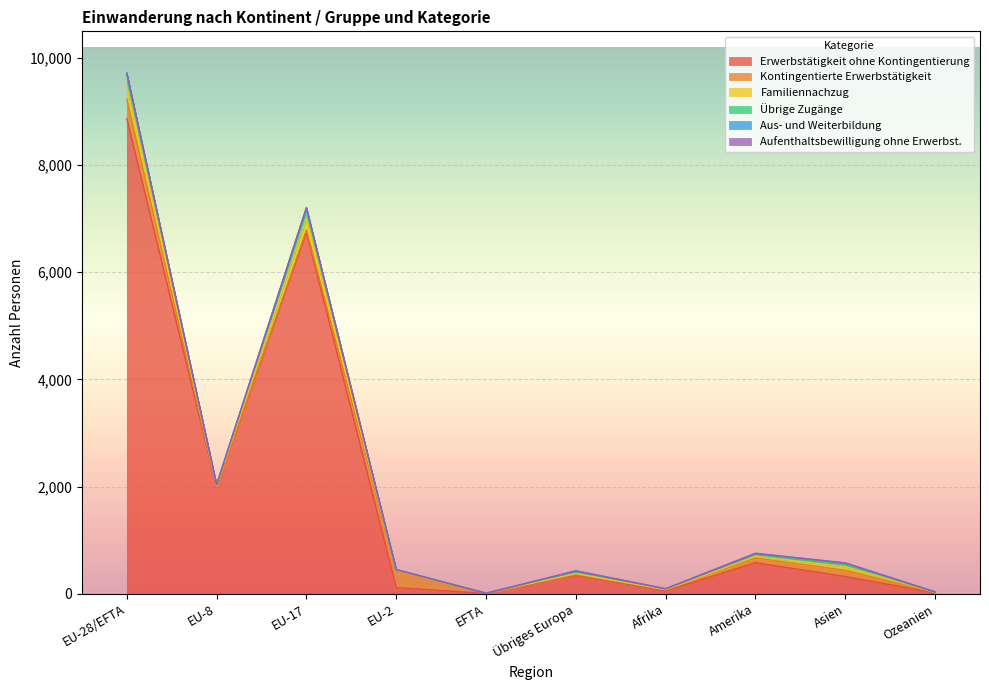

In Aufenthaltsbewilligung ohne Erwerbst., how many points are lower than both neighbors (excluding endpoints)?

2